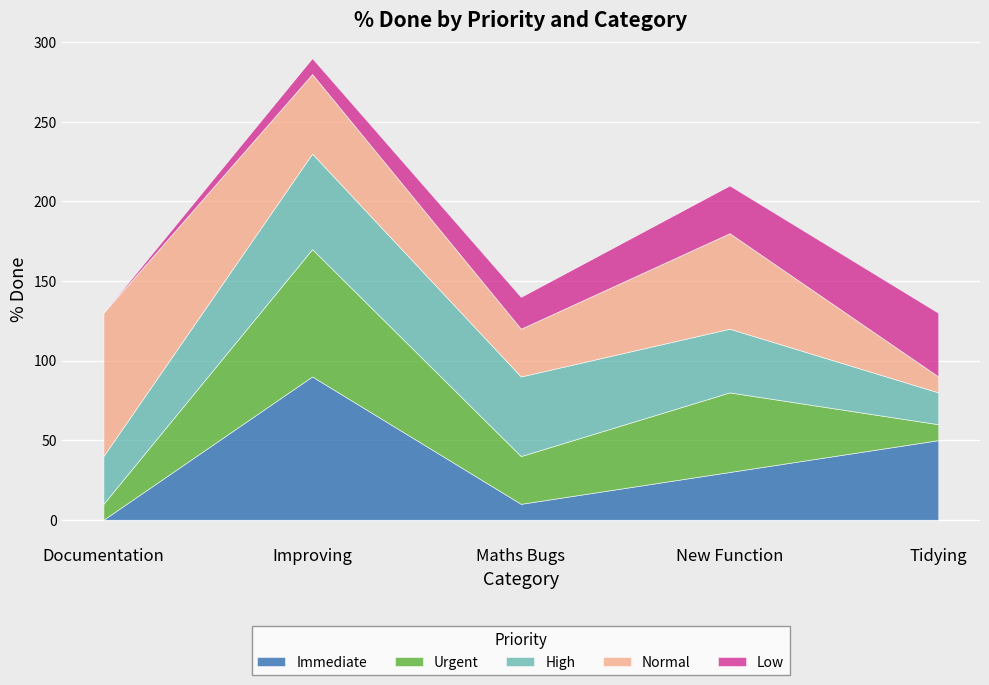

Between Documentation and New Function, which is larger?

New Function